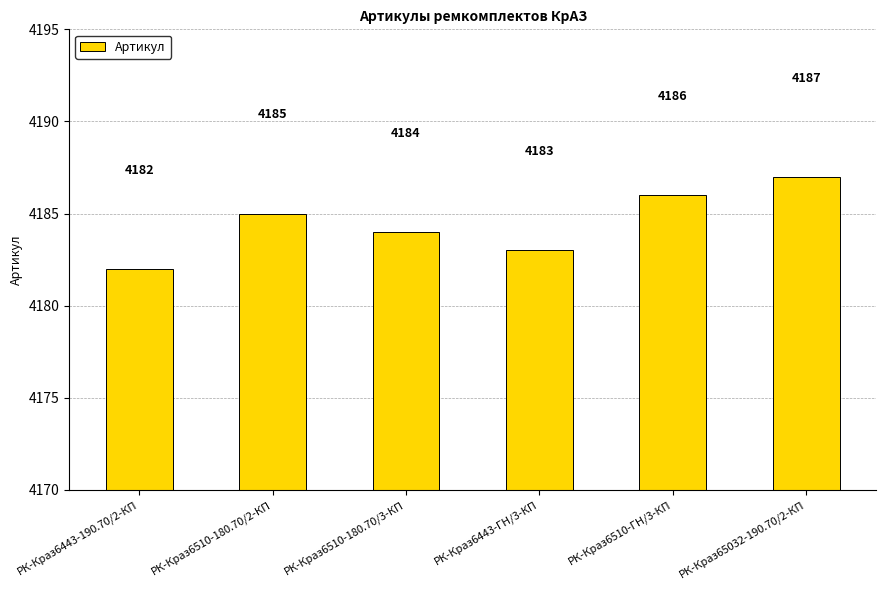

Which label corresponds to the smallest value in the chart?

РК-Краз6443-190.70/2-КП